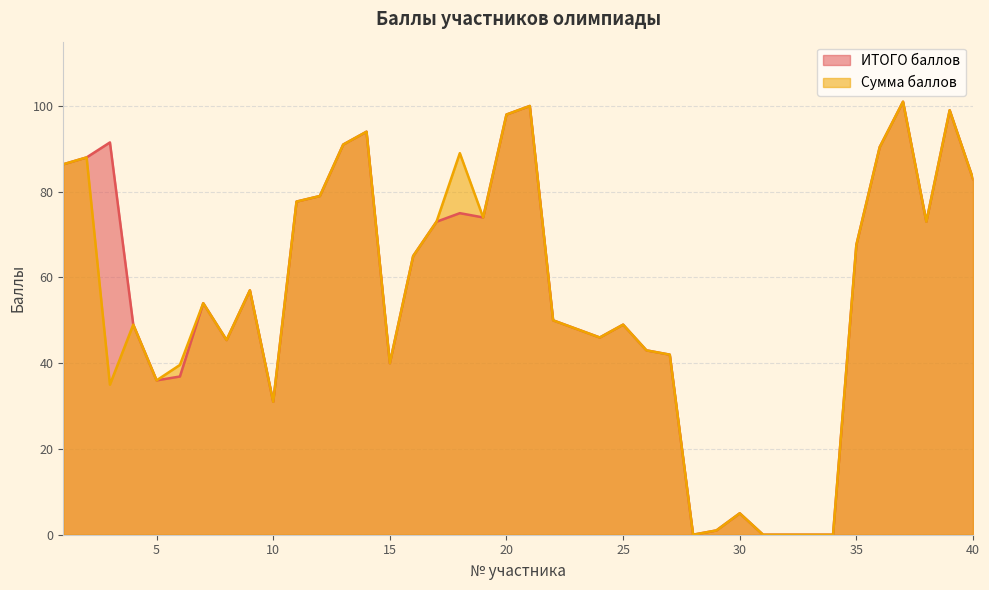

How many lines are shown in the chart?

2